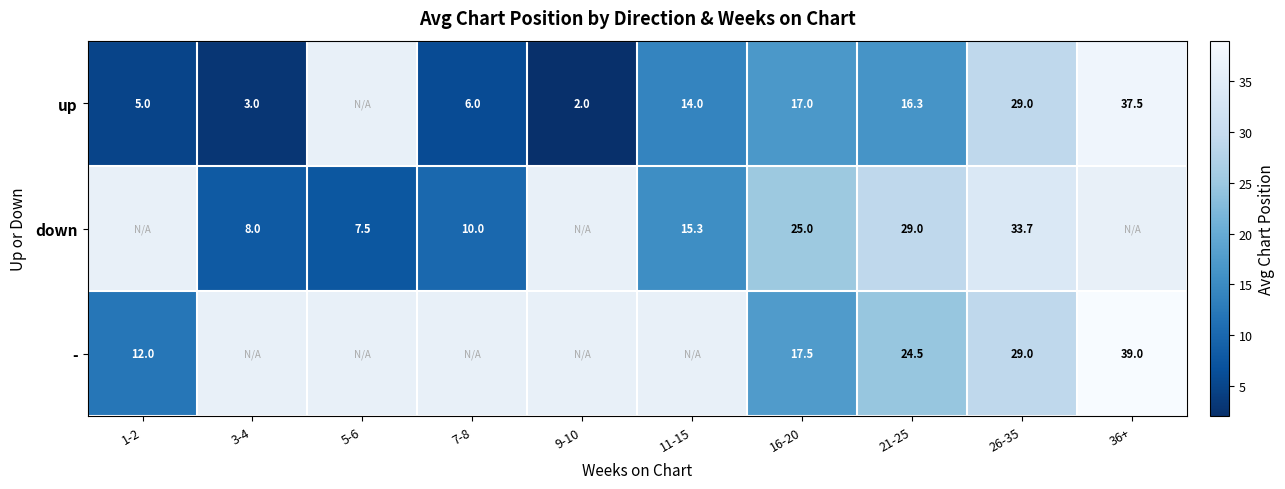

At which category is the sum across all series the highest?

26-35